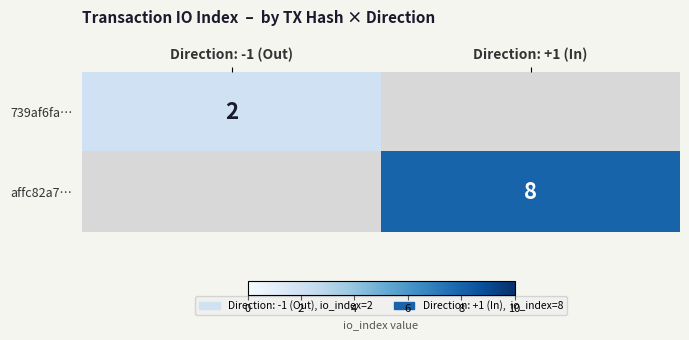

The value of 739af6fa… at Direction: -1 (Out) is 1. True or false?

False